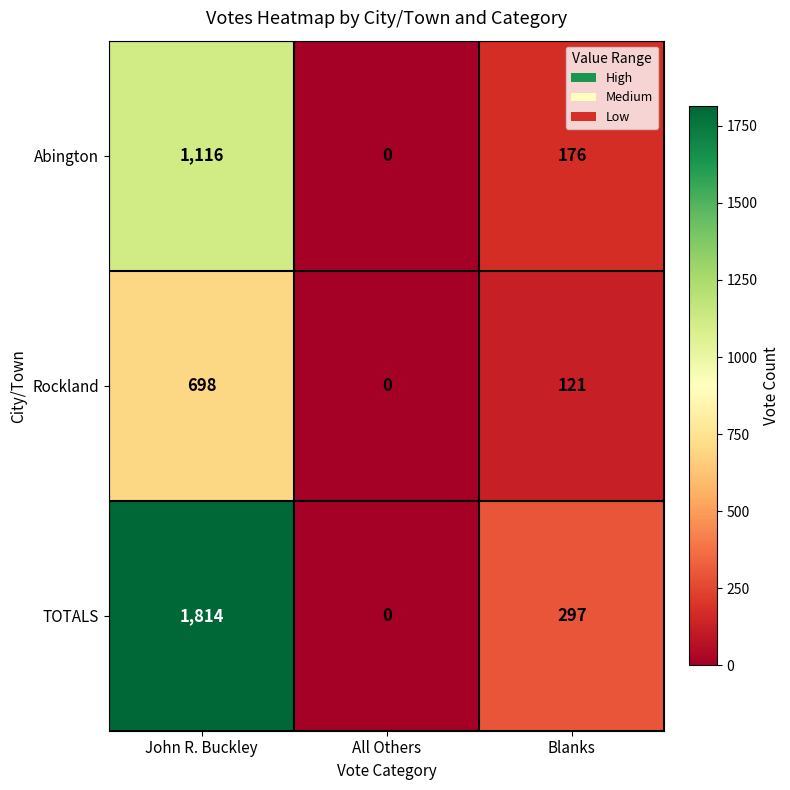

At how many categories does at least one series exceed 1423?

1